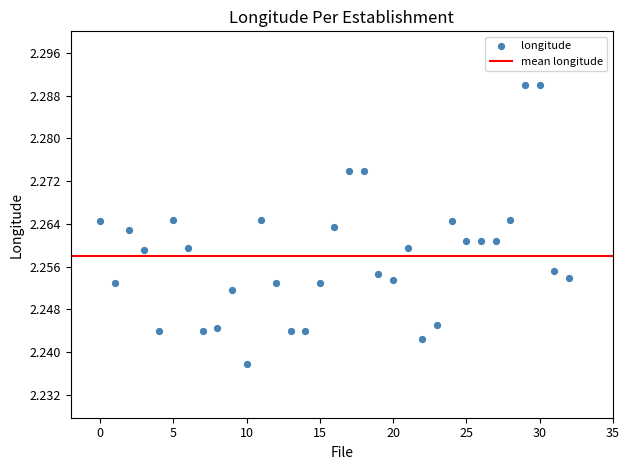

Count the number of points in this scatter plot.

33